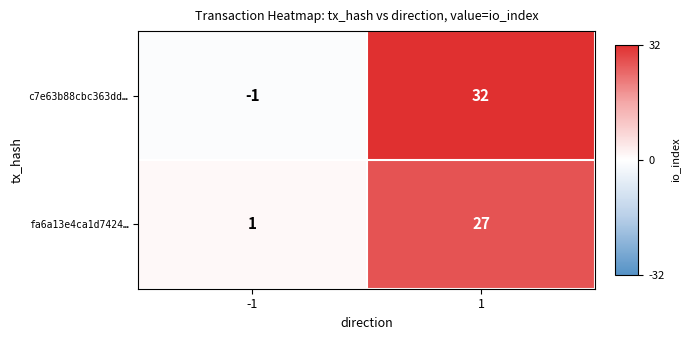

At -1, list the series in order from largest to smallest.

fa6a13e4ca1d7424…, c7e63b88cbc363dd…